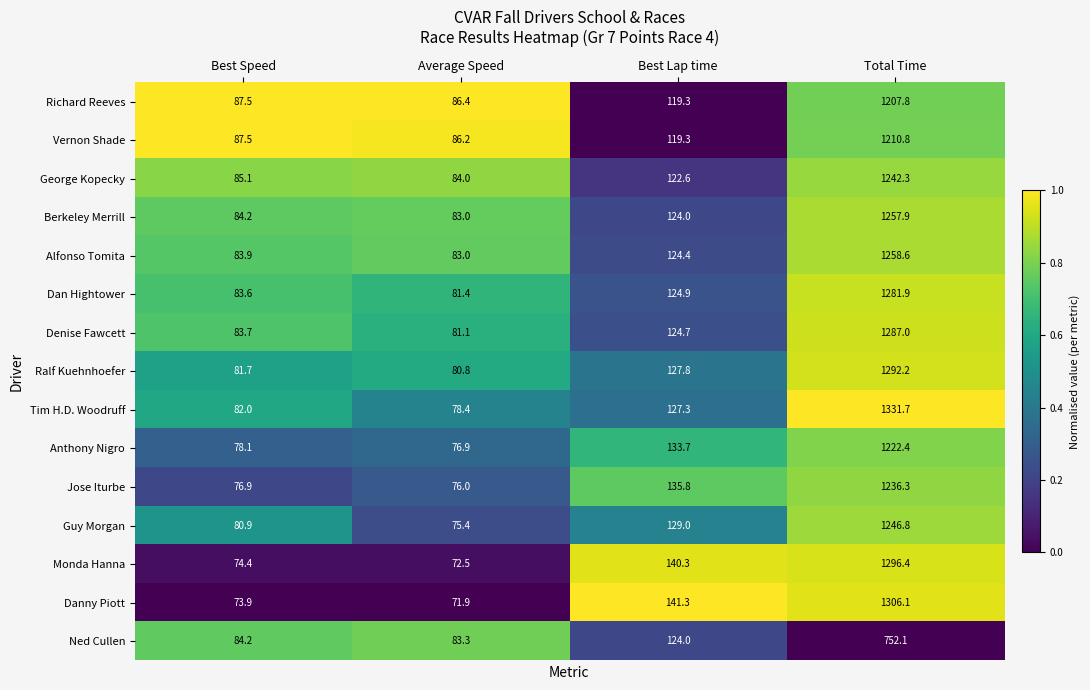

What value does the Denise Fawcett series have at Average Speed?

81.1